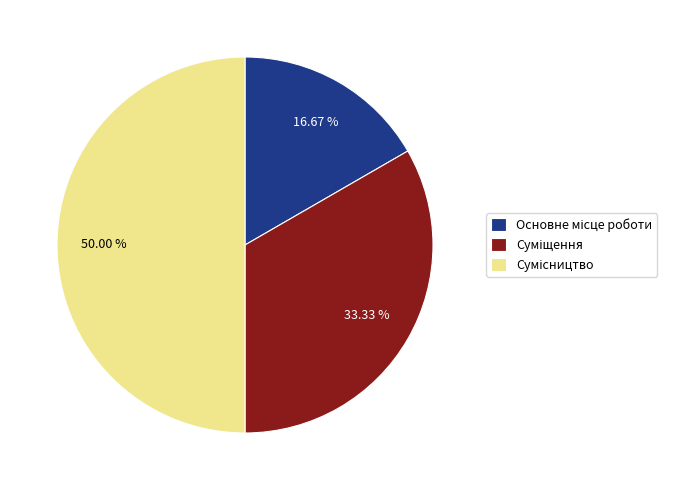

Approximately how many times larger is the value at Суміщення compared to Сумісництво?

0.7